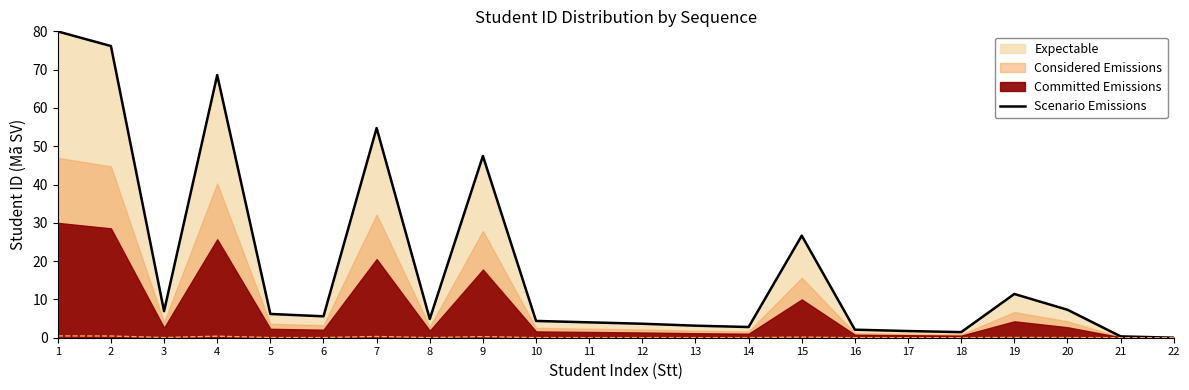

Which has a higher value, 20 or 6?

20